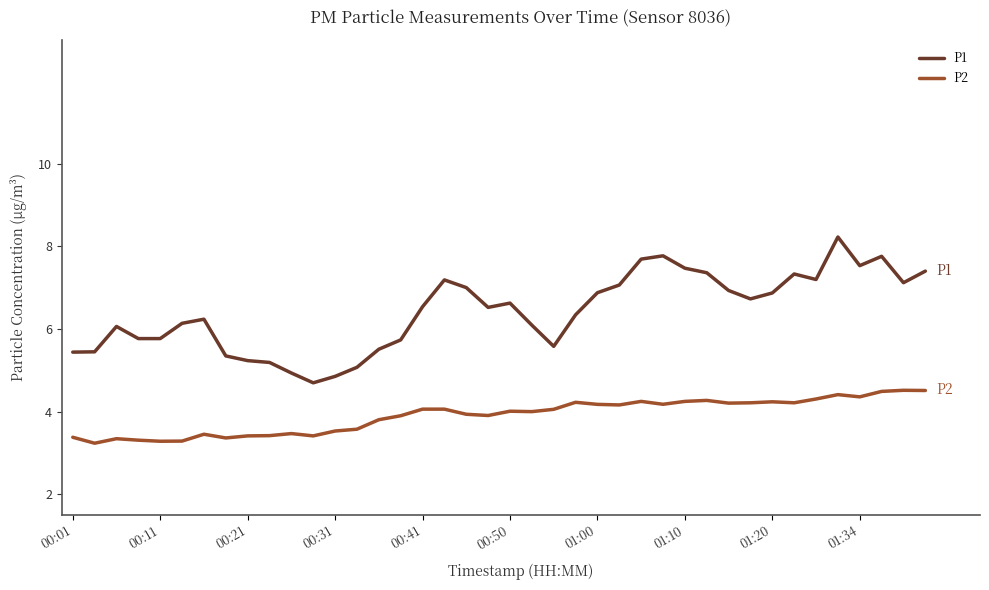

What is the difference between the second highest and minimum values in the P1 series?

3.1